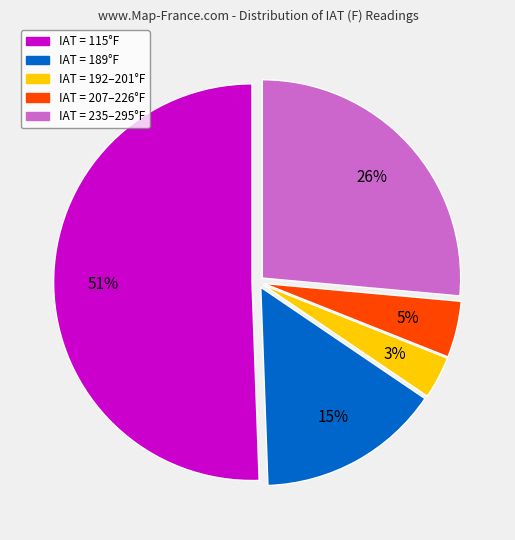

The IAT = 192–201°F slice represents 3% of the pie. True or false?

True